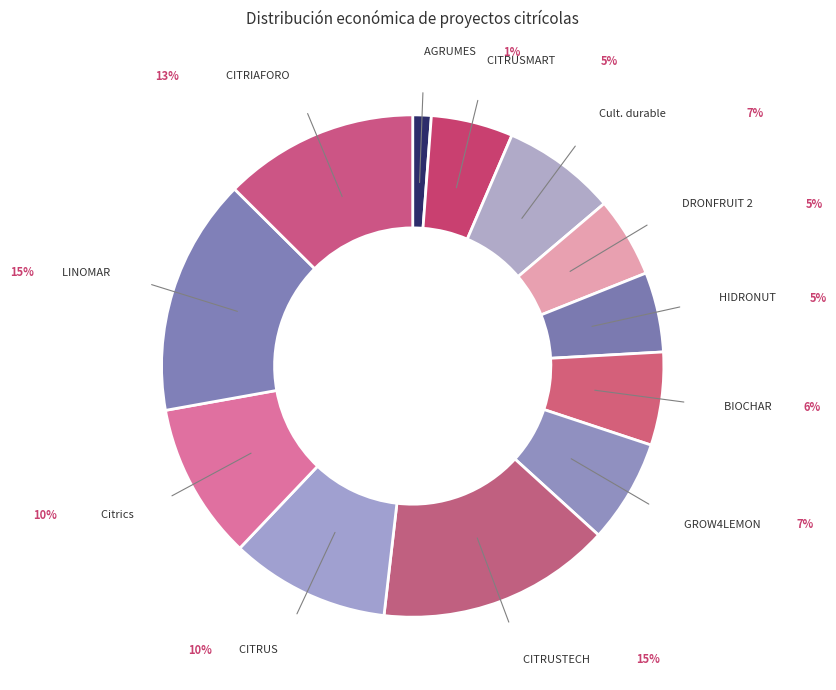

To the nearest percent, what percentage of the pie is DRONFRUIT 2?

5%